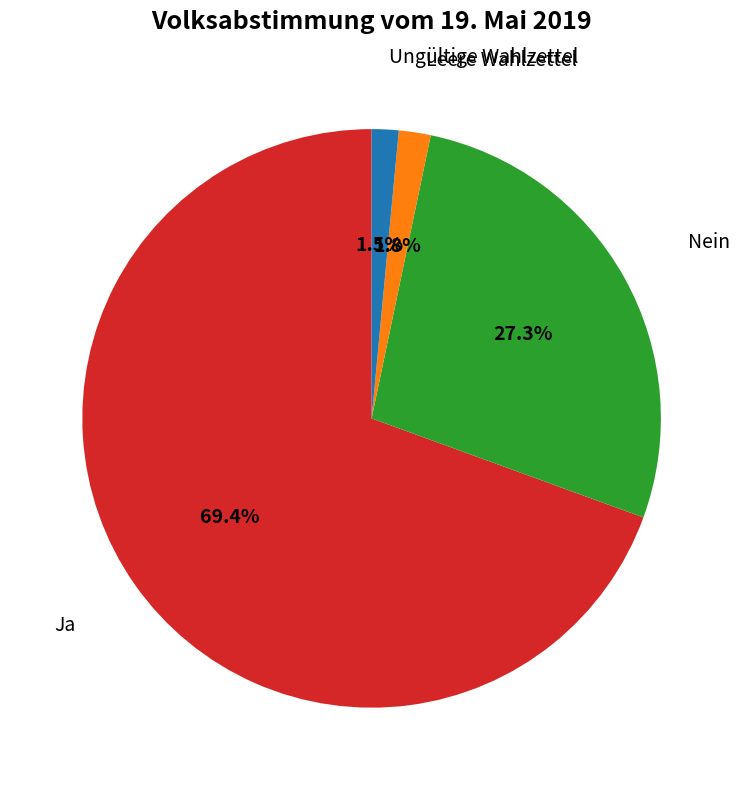

Is there a majority slice in this chart?

Yes